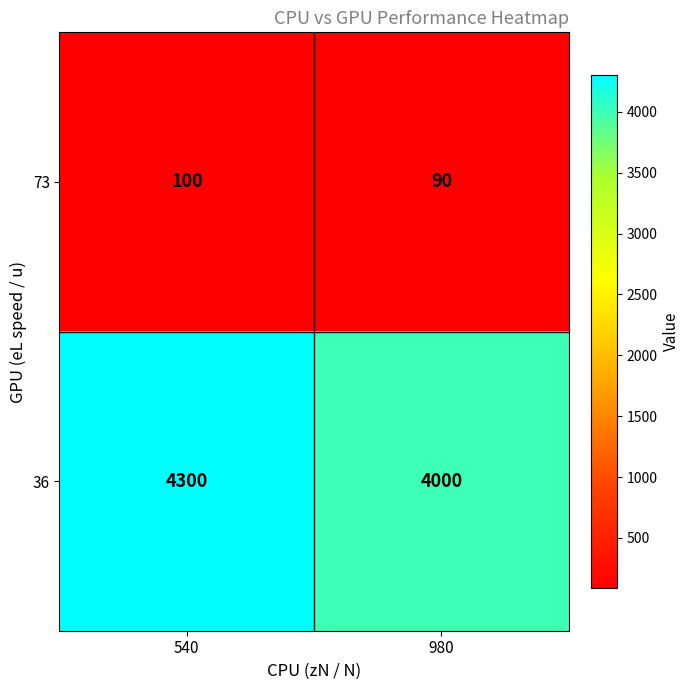

What is the minimum value shown in the chart?

90